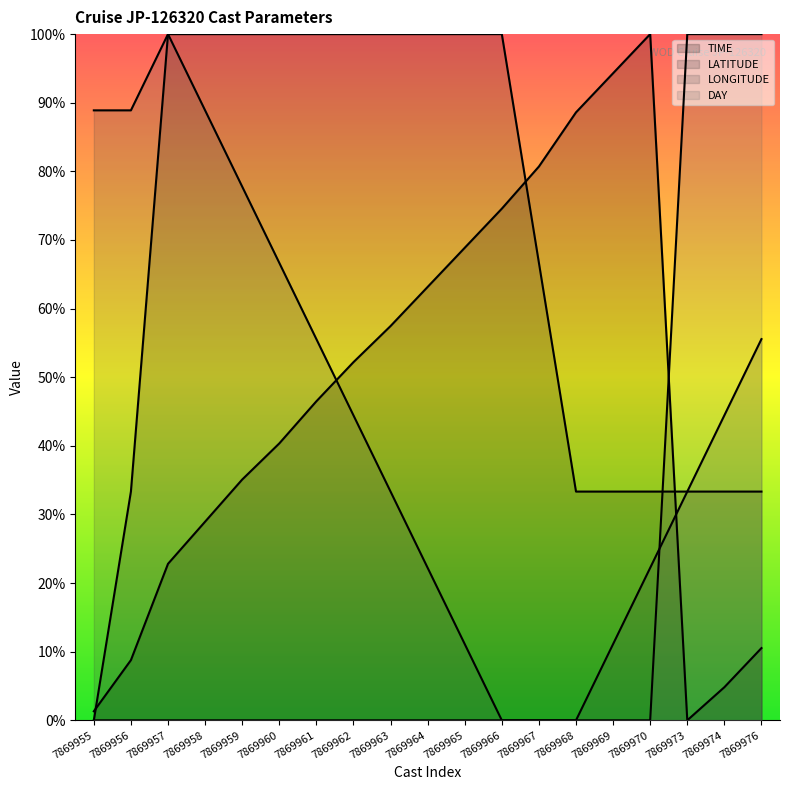

What is the value of the DAY point at the 17th from the left?

100.0